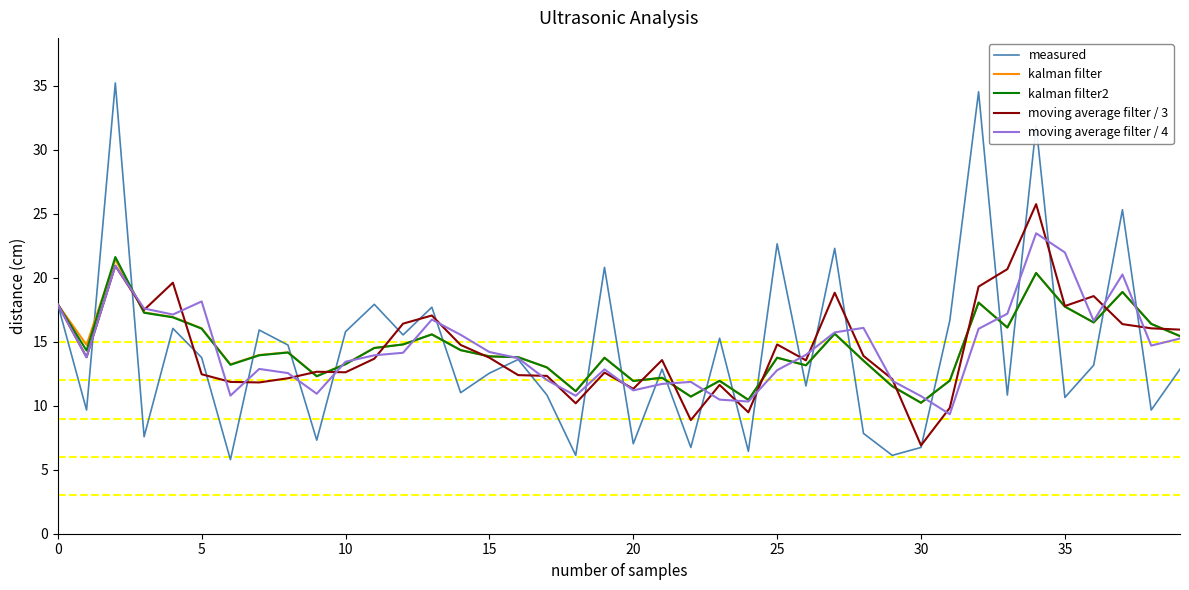

What is the maximum value for moving average filter / 4?

23.5